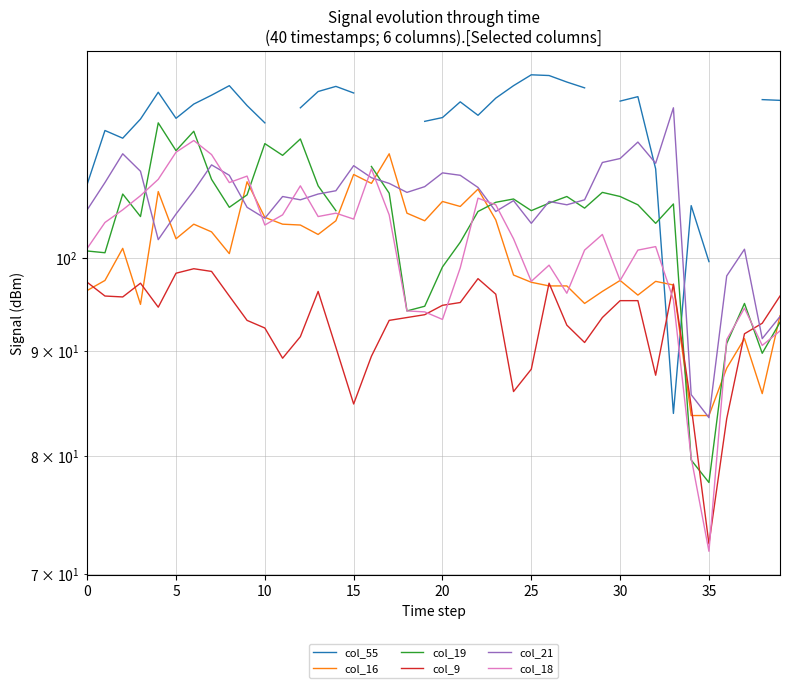

What is the difference between the highest and lowest values at 0?

12.3